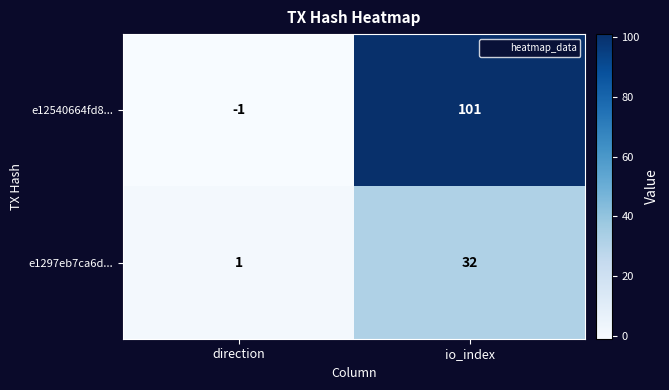

Reading left to right, extract all data points from this chart.

e12540664fd8...: -1	101
e1297eb7ca6d...: 1	32